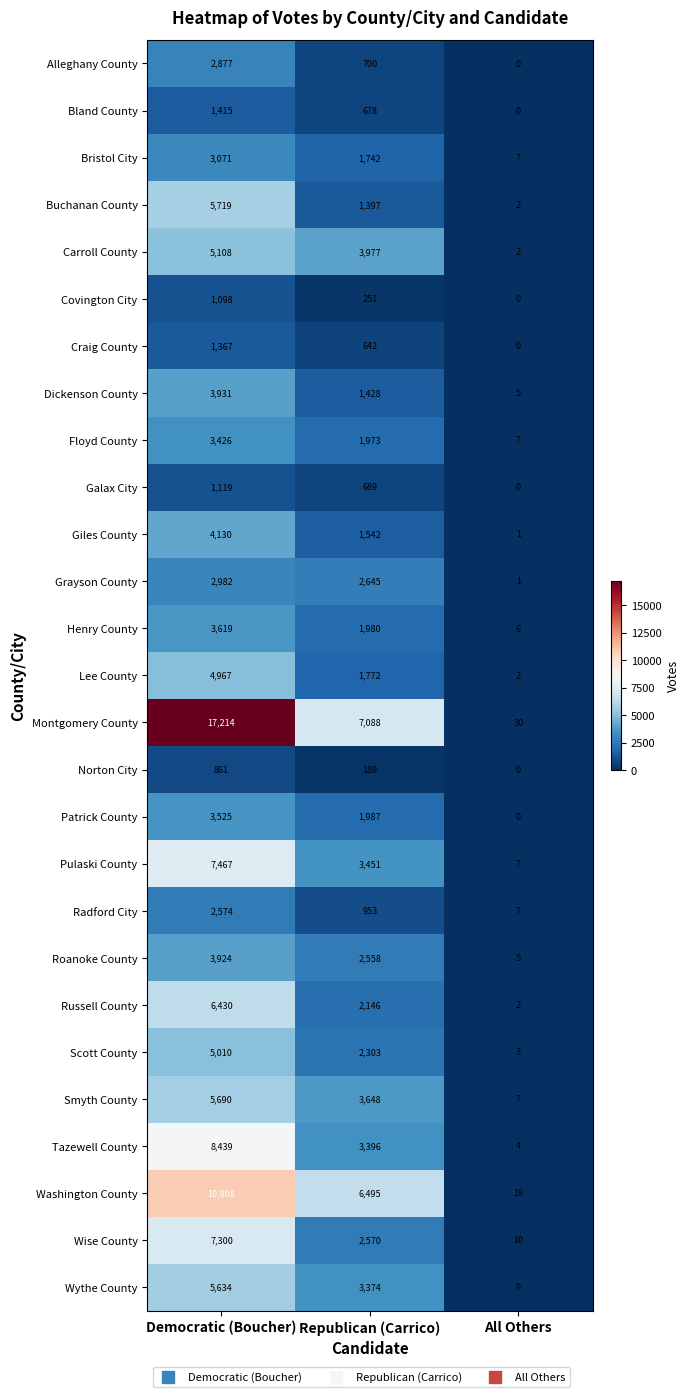

The Dickenson County series shows 8 at All Others. True or false?

False